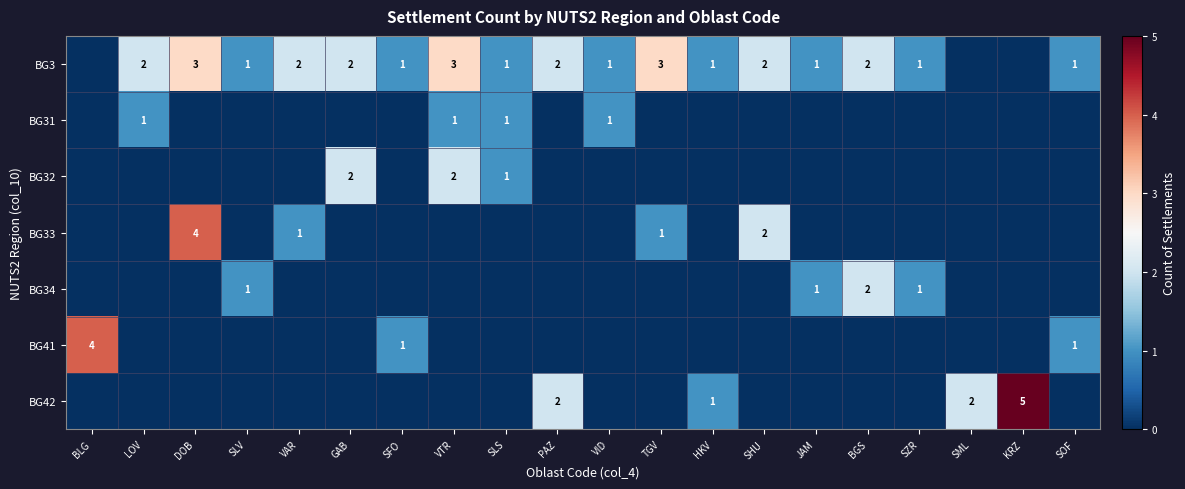

Is it true that BG31 equals 1 at VTR?

True